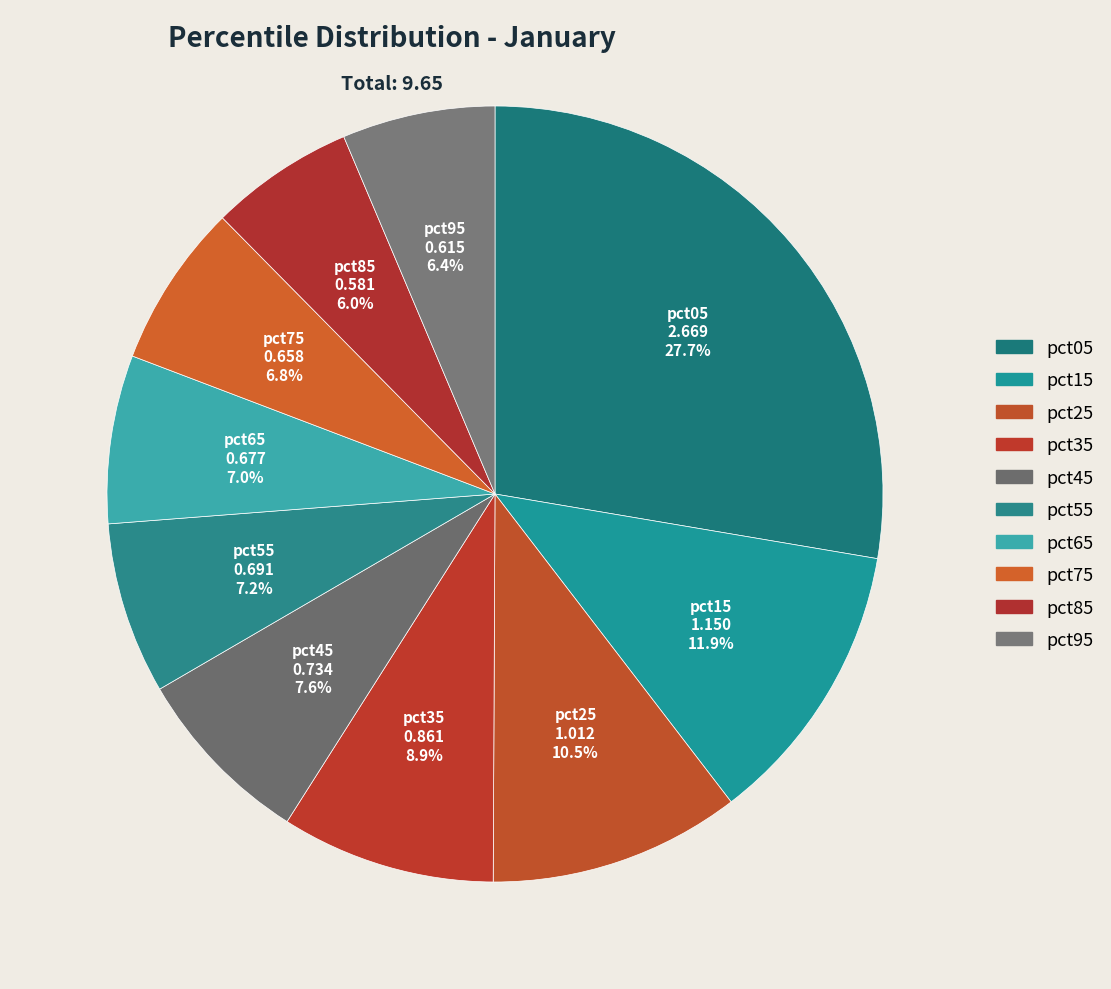

Count the number of slices in the pie.

10